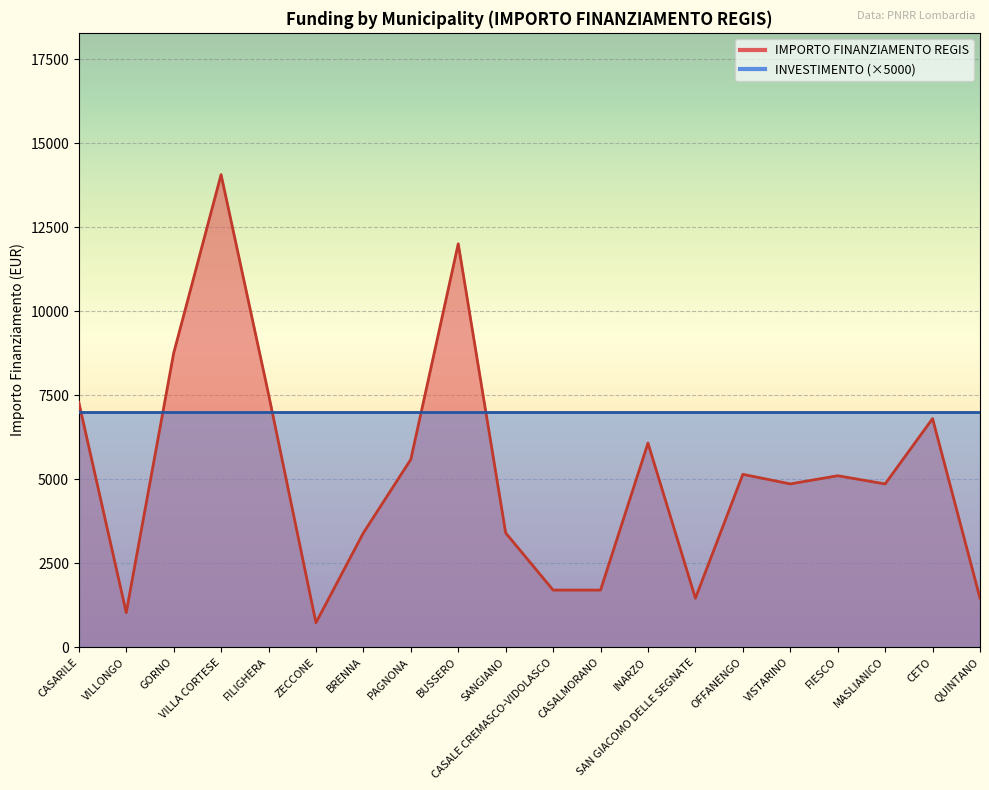

At which label does the data first exceed 5103?

CASARILE